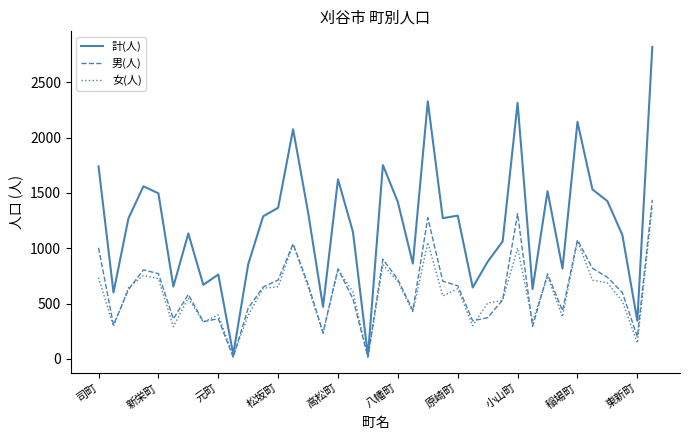

What is the highest value of the 男(人) series?

1438